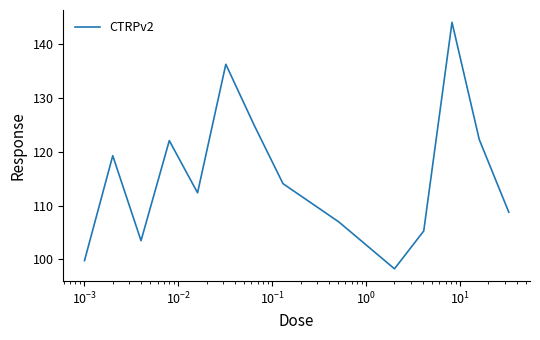

How many series are shown in this chart?

1